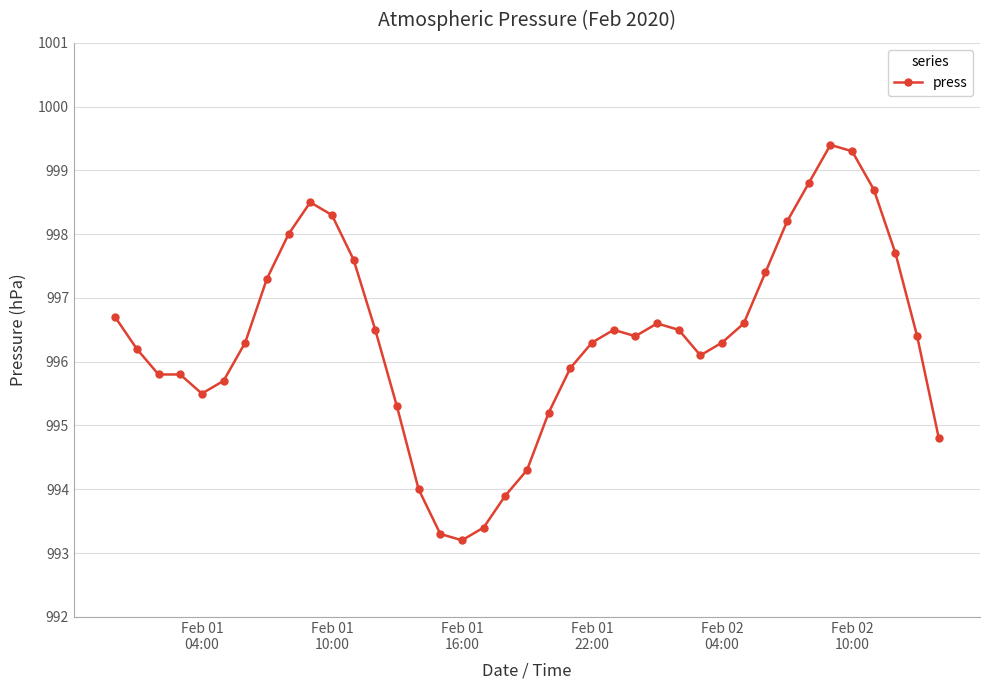

What is the value of the 29th point from the left?

996.3